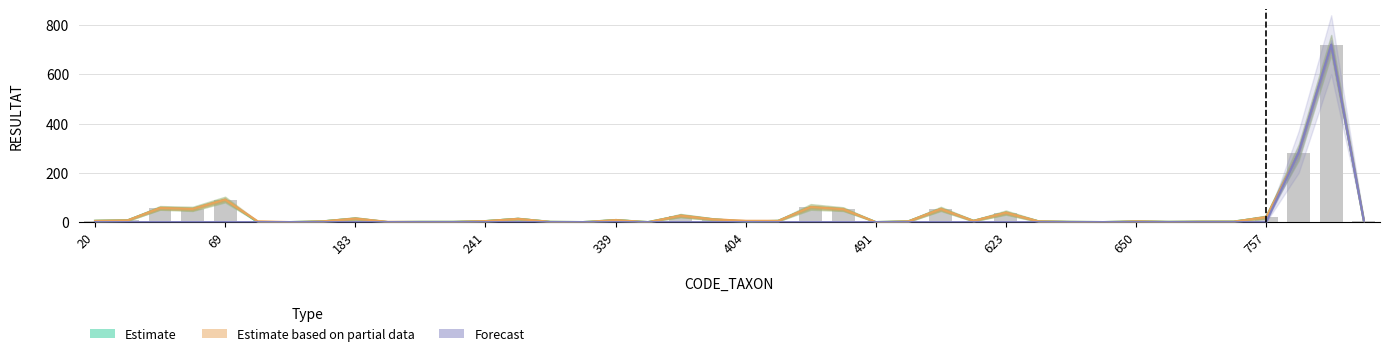

Reading left to right, list all the values displayed in this chart.

Estimate: 5	7	57	53	91	0	0	3	14	0	1	1	4	13	1	0	8	0	26	11	2	5	61	52	0	3	53	5	38	3	1	0	3	1	2	2	20	282	720	6
Estimate based on partial data: 5	7	57	53	91	3	0	3	14	1	1	1	4	13	1	0	8	0	26	11	5	5	61	52	0	3	53	5	38	3	1	0	3	1	2	2	20	282	720	6
Forecast: 0	0	0	0	0	0	0	0	0	0	0	0	0	0	0	0	0	0	0	0	0	0	0	0	0	0	0	0	0	0	0	0	0	0	0	0	0	282	720	6